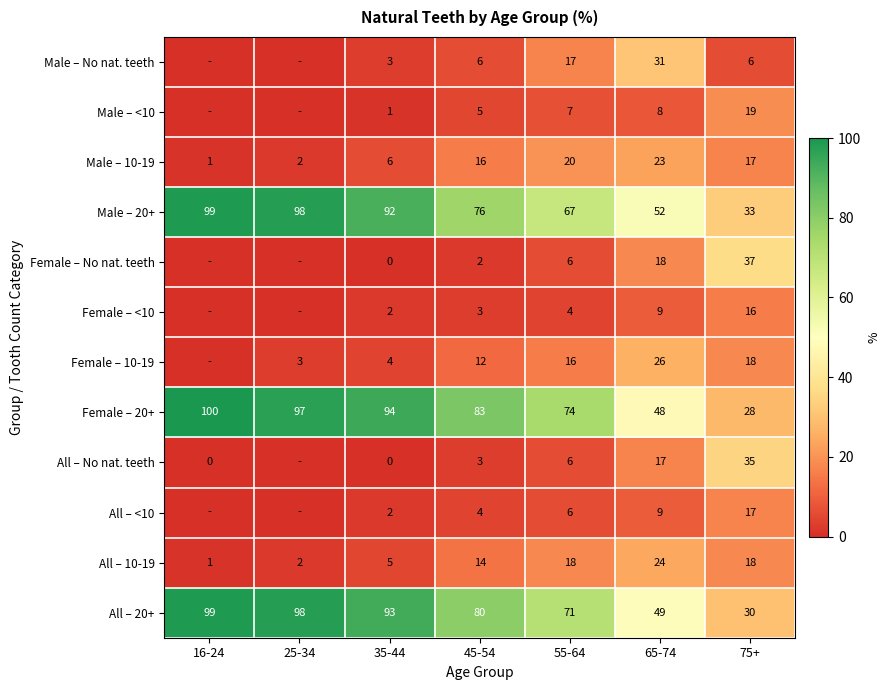

At how many categories does at least one series exceed 62?

5